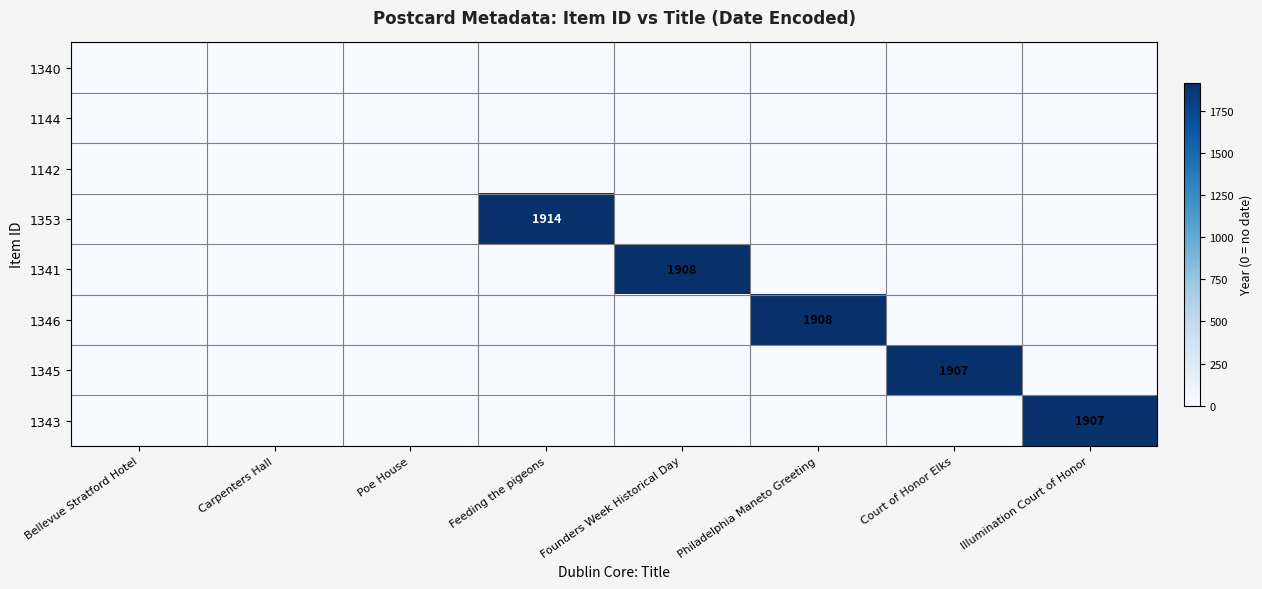

Which series has the largest total across all categories?

1353